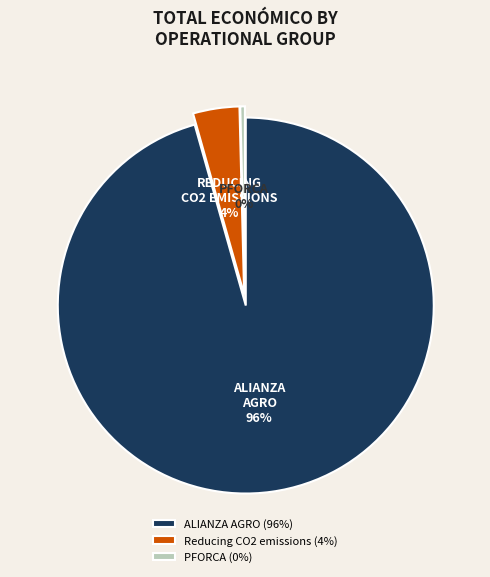

Is there a majority slice in this chart?

Yes